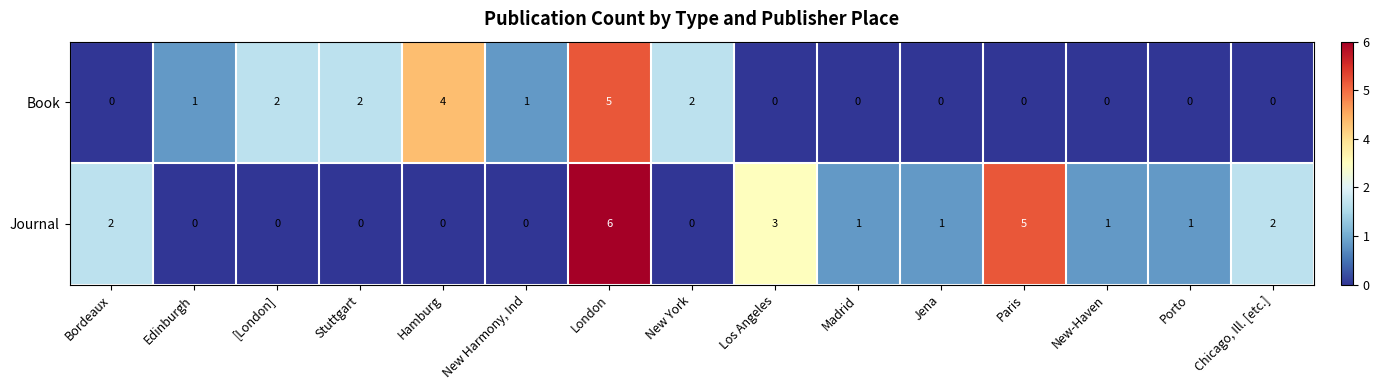

Reading left to right, transcribe all the data shown in this chart.

Book: 0	1	2	2	4	1	5	2	0	0	0	0	0	0	0
Journal: 2	0	0	0	0	0	6	0	3	1	1	5	1	1	2